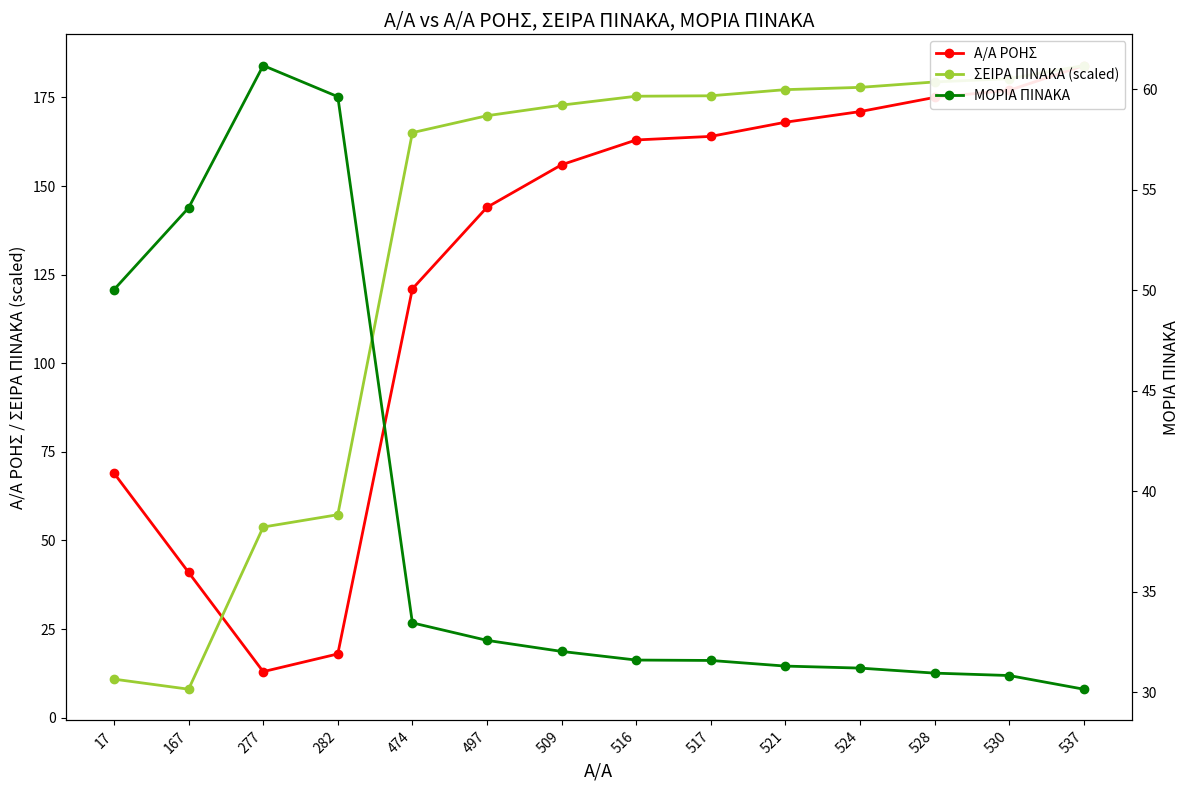

At how many categories does at least one series exceed 145?

10